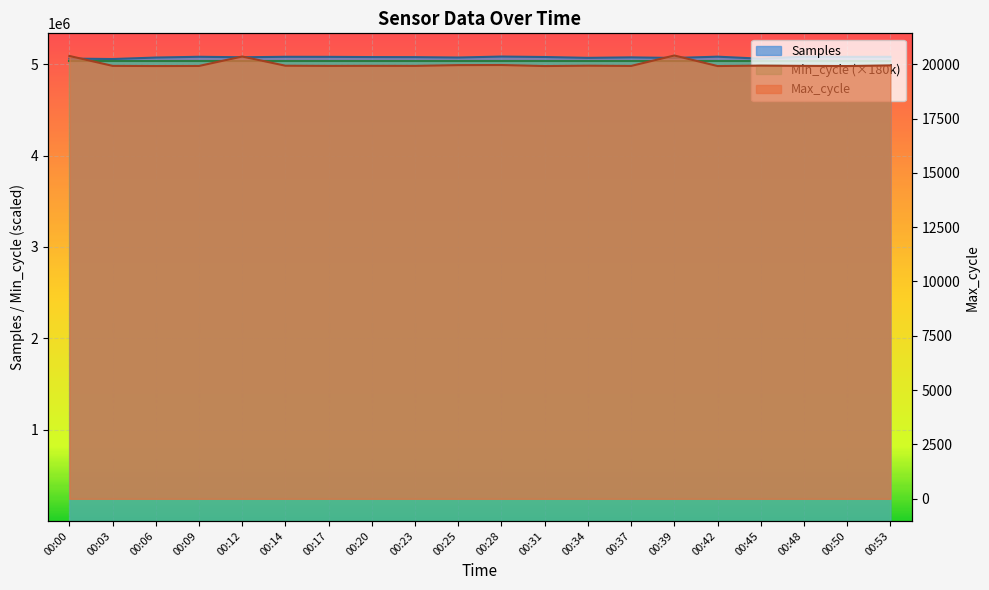

How many interior local valleys does the Samples series have?

7